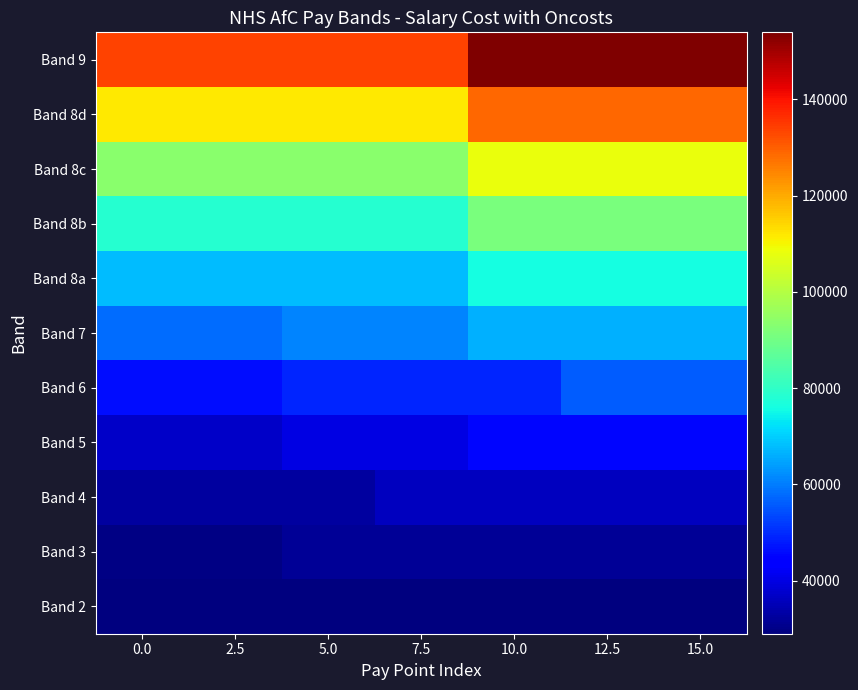

At which label is Band 7 closest to 62048?

5.0